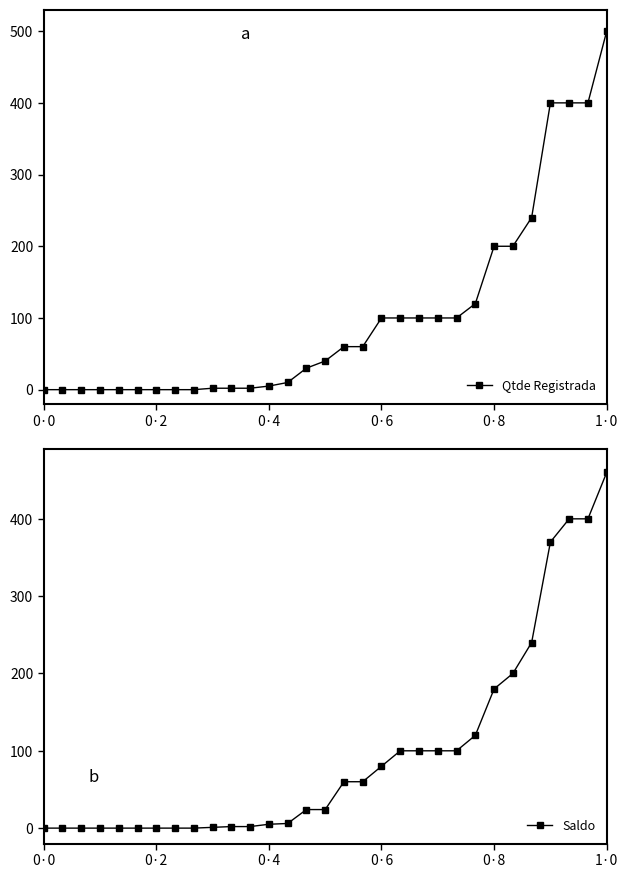

Which series has the largest total across all categories?

Qtde Registrada